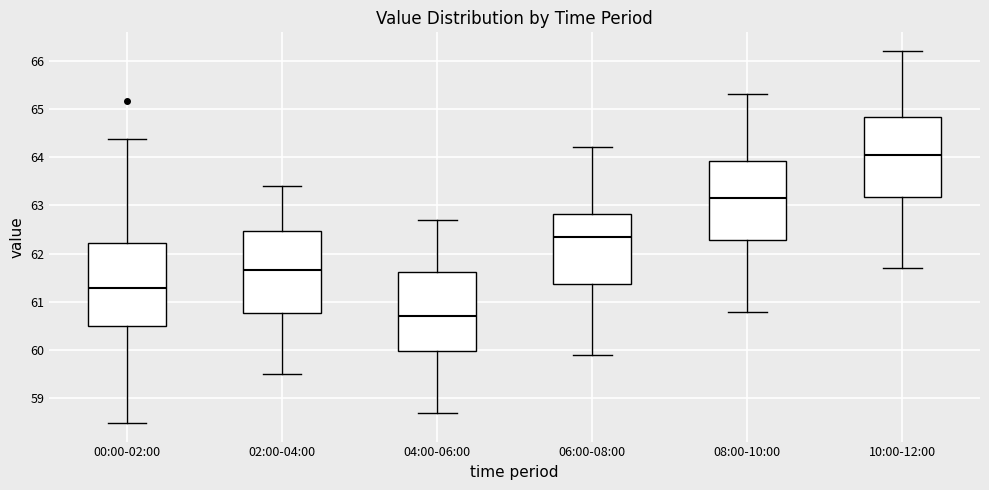

Which box's median line is the highest?

10:00-12:00